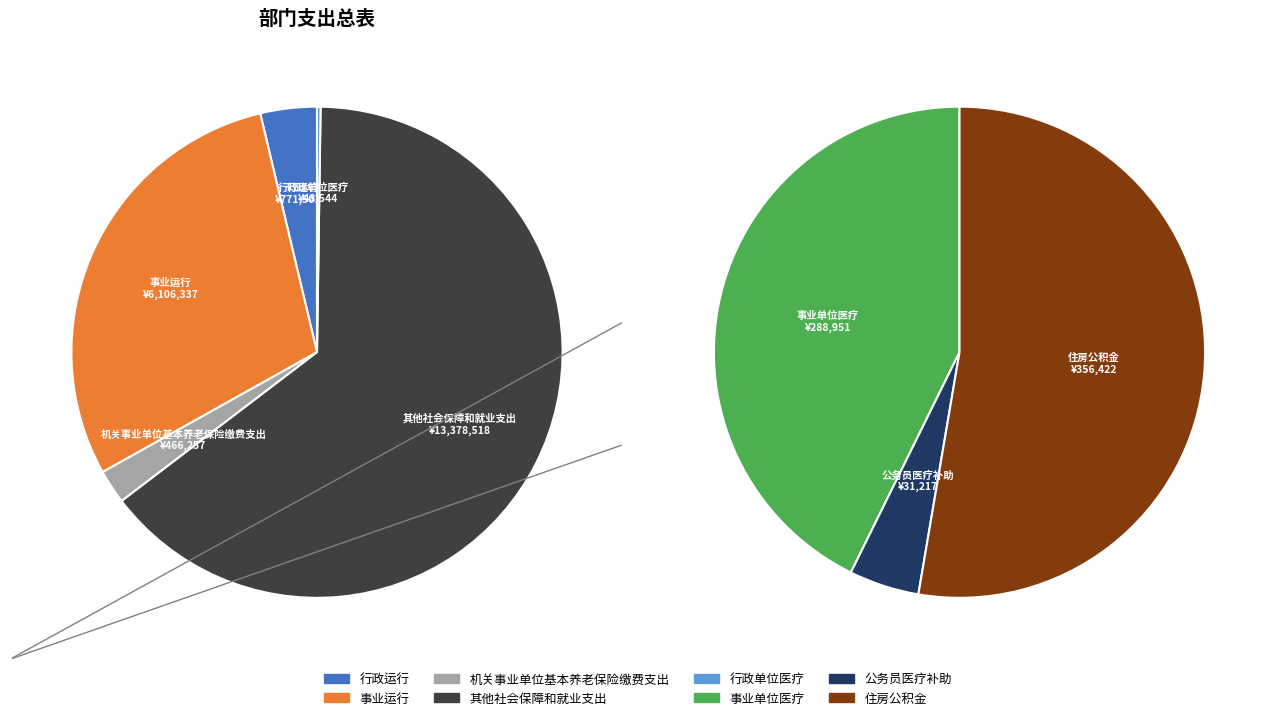

Do 公务员医疗补助 and 机关事业单位基本养老保险缴费支出 together represent more than half of the pie?

No